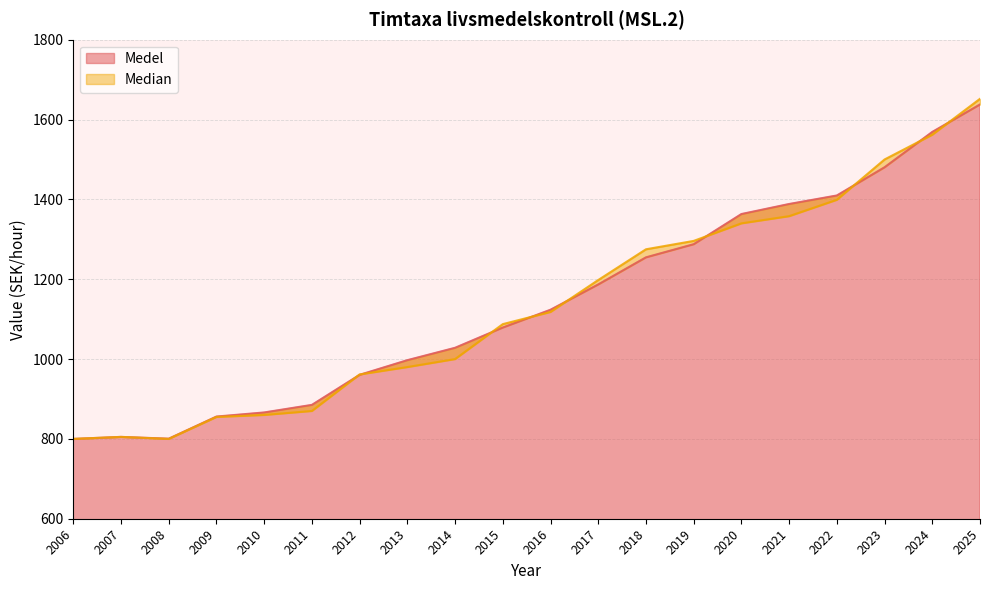

What value does the Median series have at 2011?

870.0